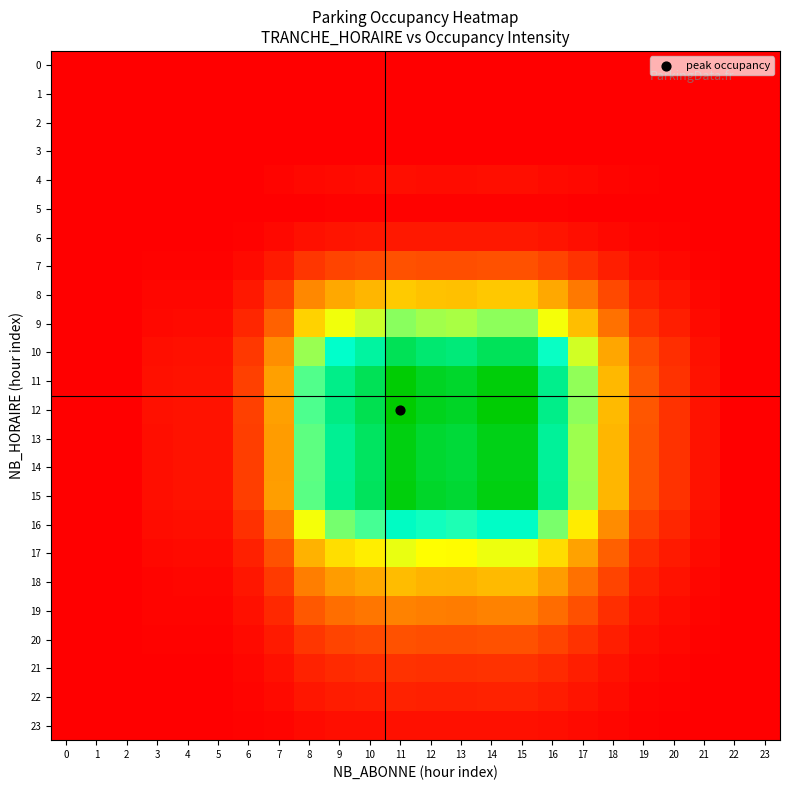

Rank the series by their maximum value, from lowest to highest.

0, 1, 2, 3, 5, 4, 23, 6, 22, 21, 7, 20, 19, 18, 8, 17, 9, 16, 10, 13, 14, 15, 11, 12